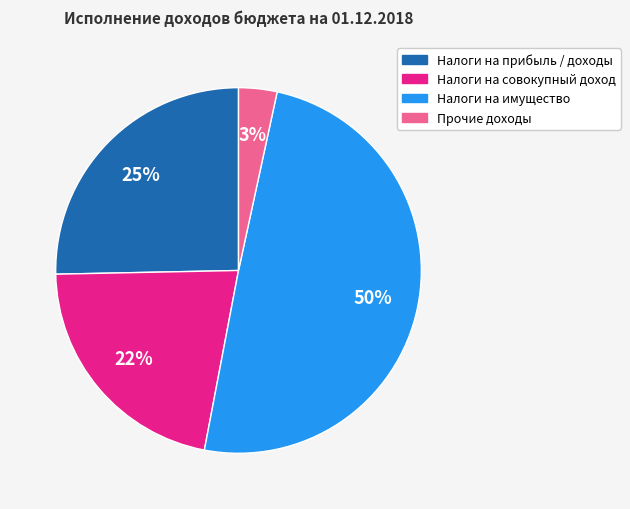

Rank the categories by value from highest to lowest.

Налоги на имущество, Налоги на прибыль / доходы, Налоги на совокупный доход, Прочие доходы